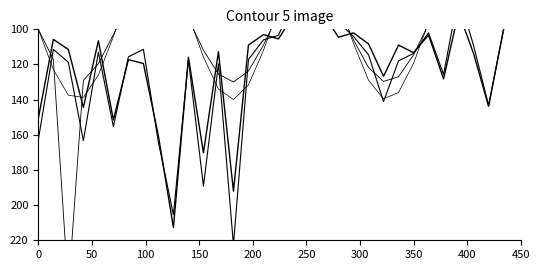

The отказ в учете series shows 132.0 at 27. True or false?

False